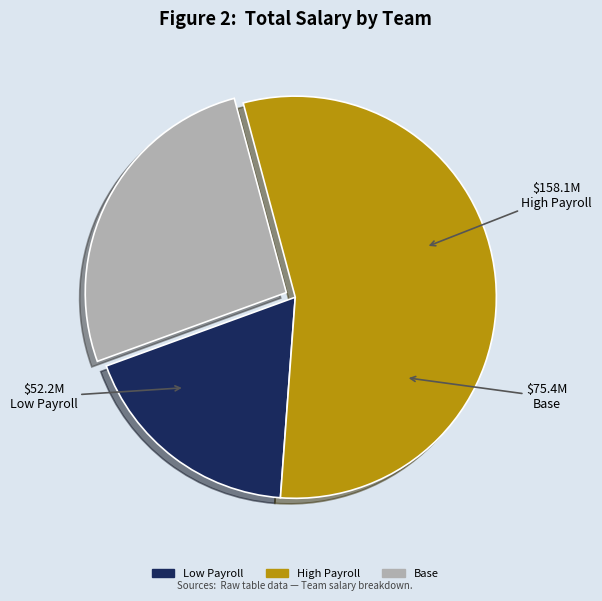

Which slice is the largest?

High Payroll